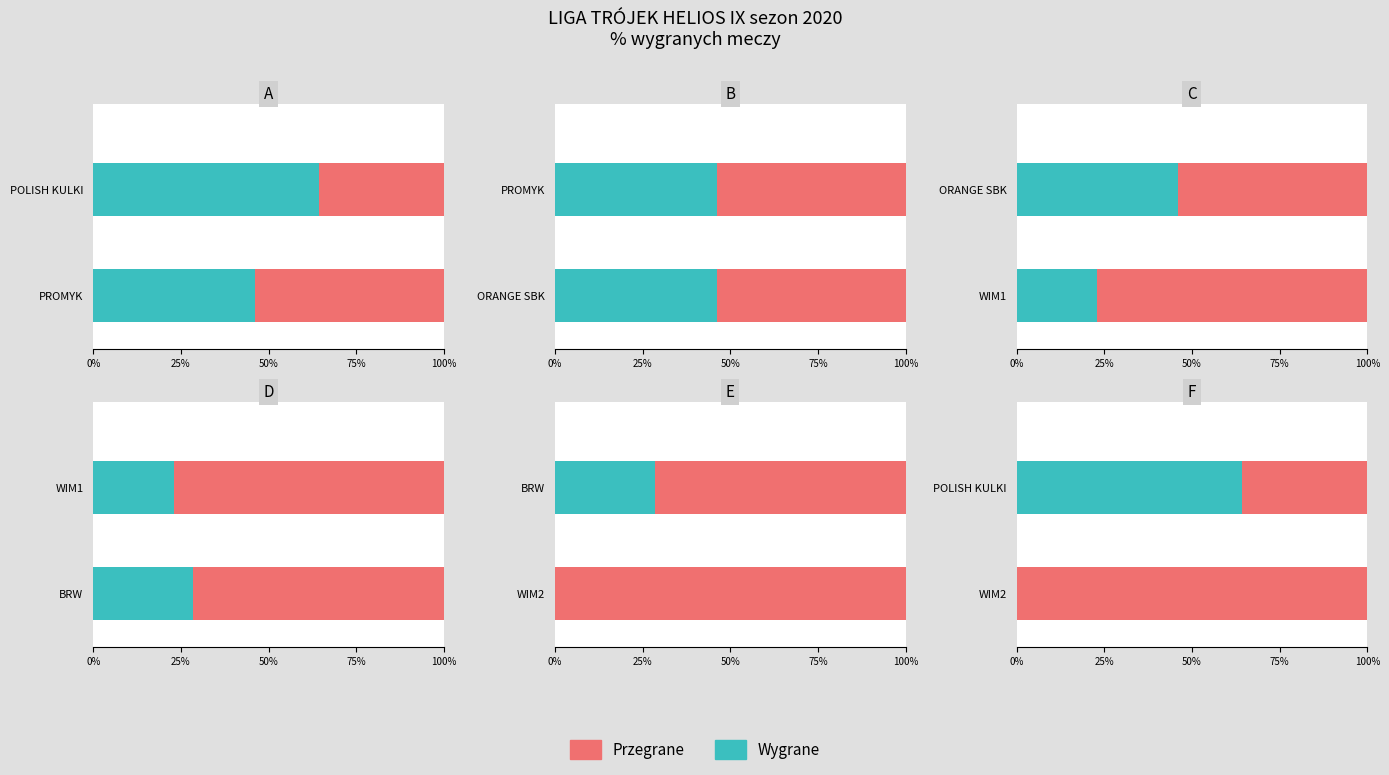

What is the label of the 1st bar from the left?

POLISH KULKI